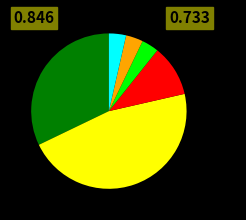

How many segments does this pie chart have?

6